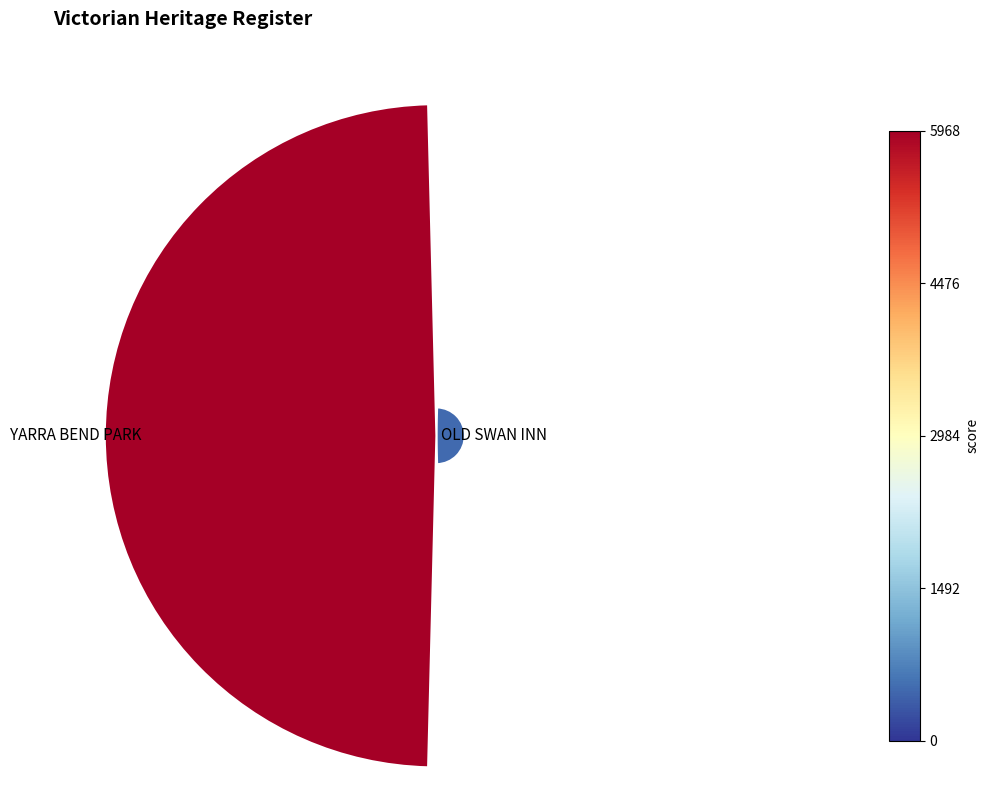

Is it true that 0 is 8% of the pie?

True